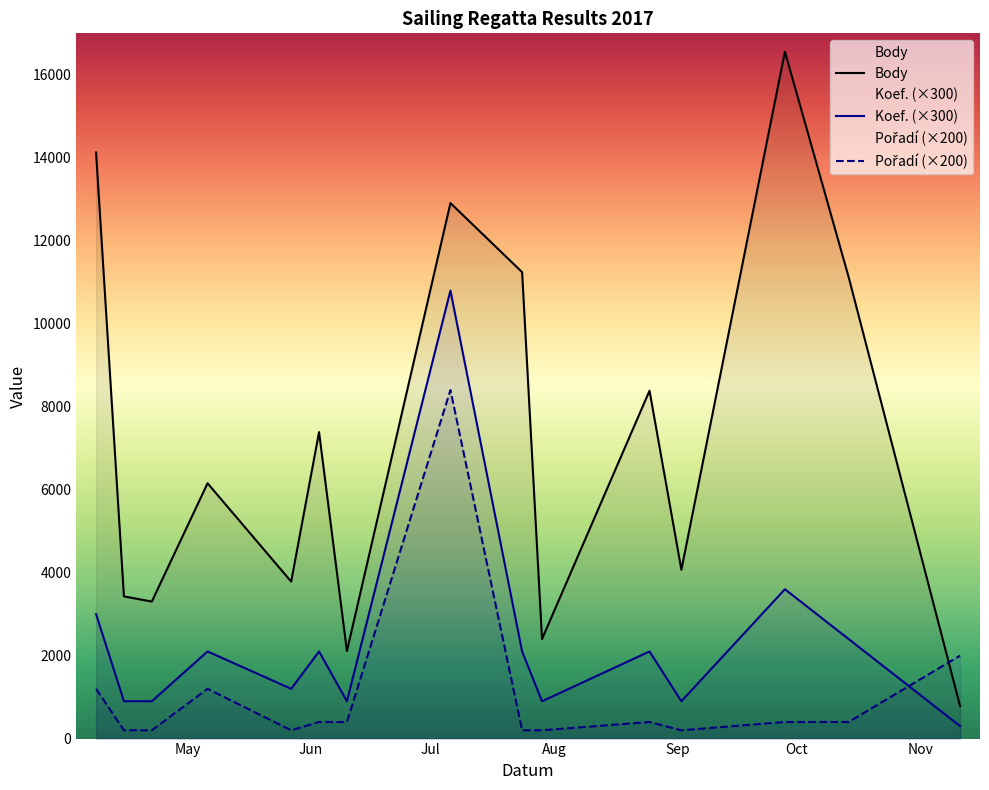

Which series has the largest total across all categories?

Body